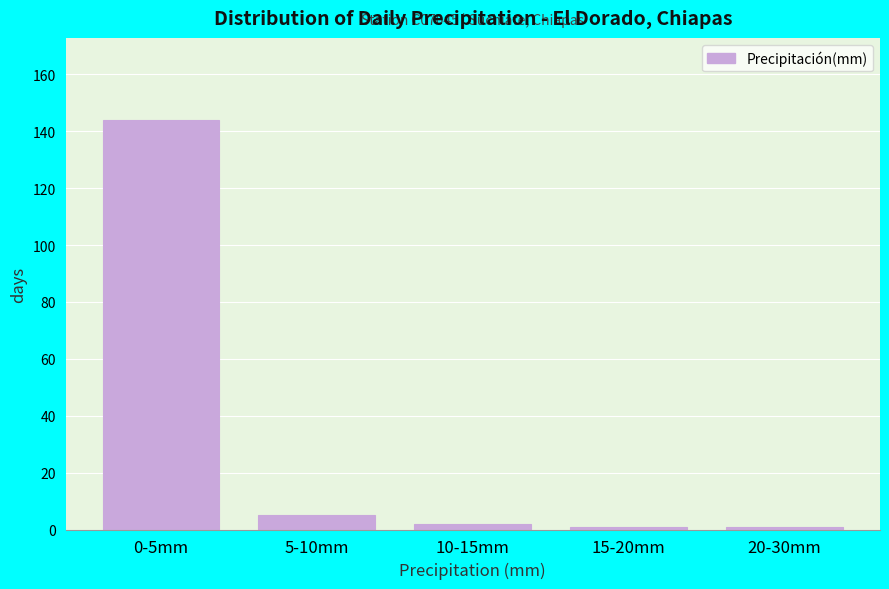

Reading left to right, what are all the values shown in this chart?

144	5	2	1	1